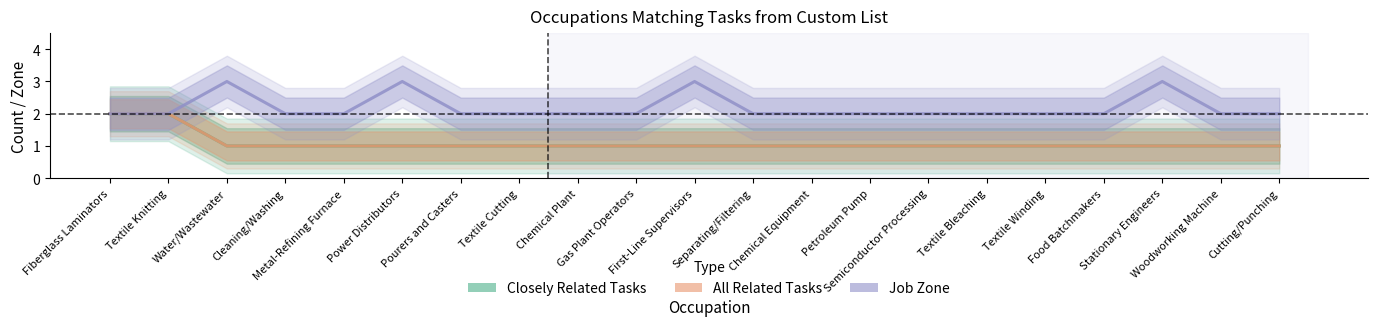

List the series in order of their peak value, highest first.

Job Zone, Closely Related Tasks, All Related Tasks